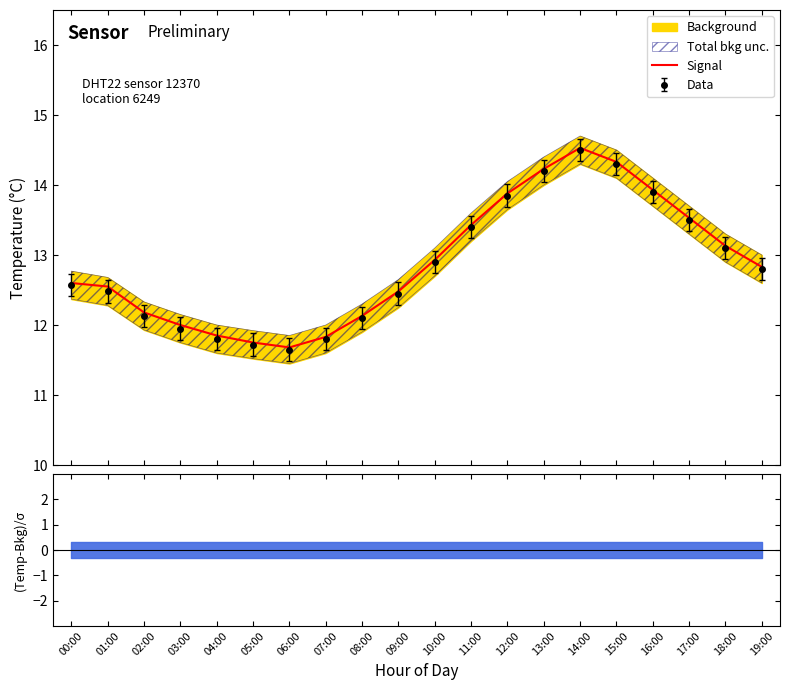

How many lines are shown in the chart?

1